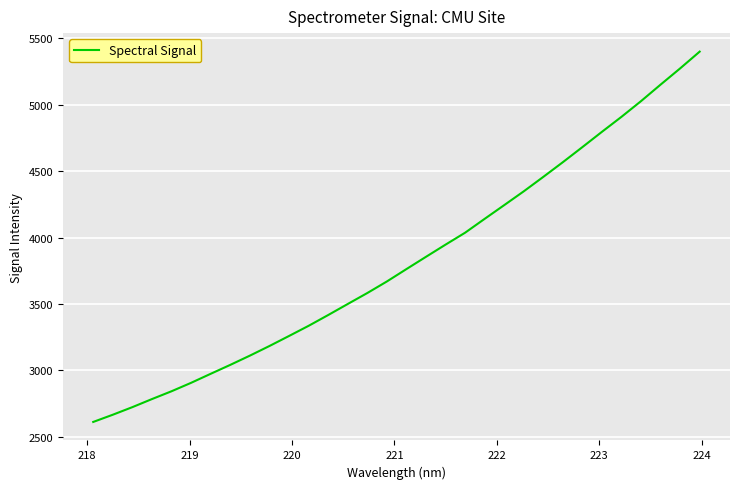

What is the minimum value shown in the chart?

2610.5